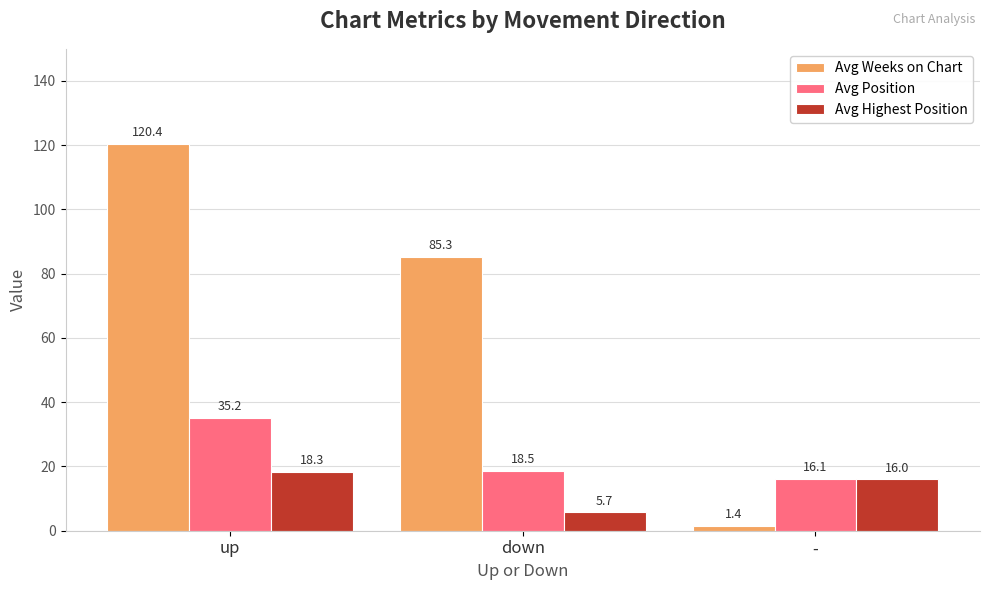

What is the label of the 3rd bar from the left?

-